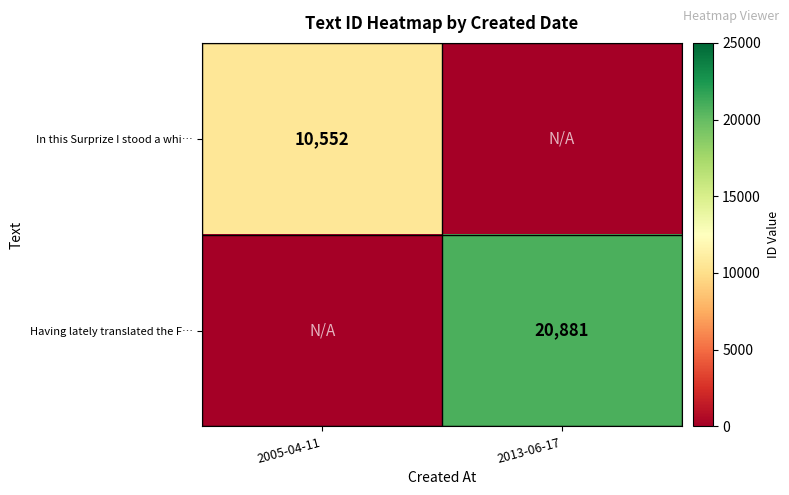

Which label corresponds to the smallest value in the chart?

2013-06-17